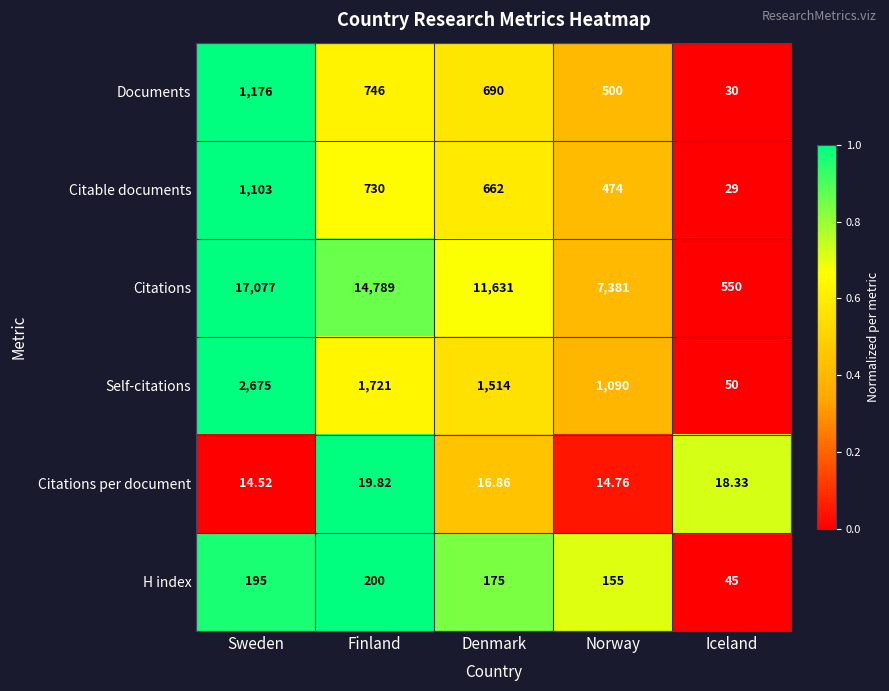

At which label does Citations first exceed 11631?

Sweden